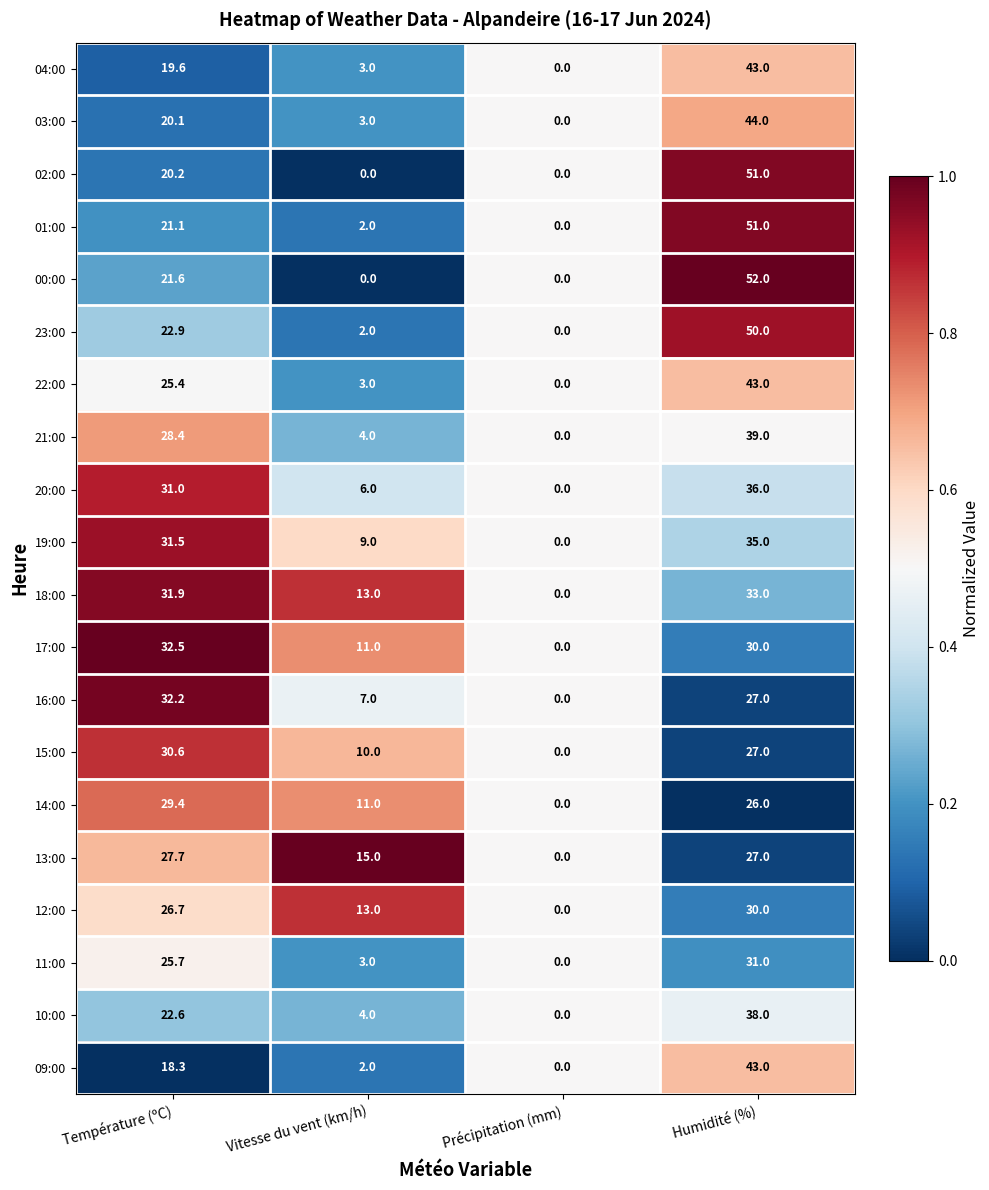

Where is 04:00 nearest to the value 21?

Température (ºC)